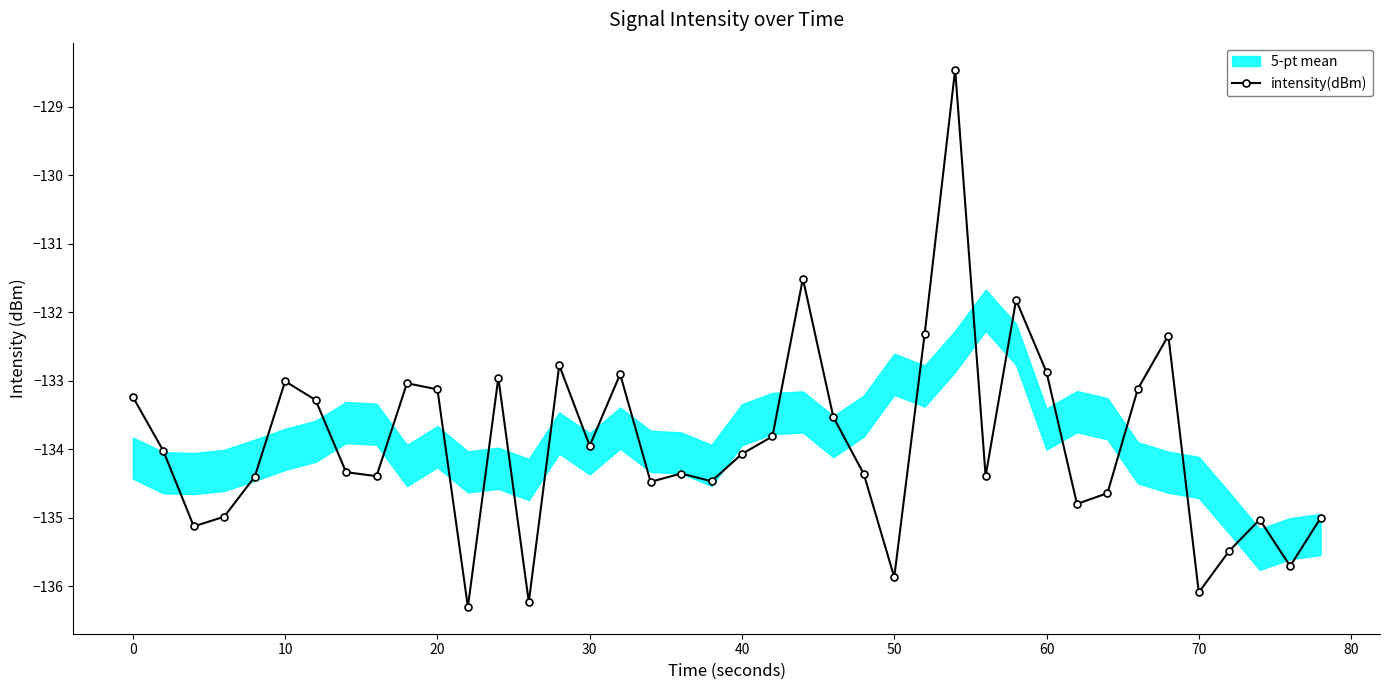

Is it true that intensity(dBm) equals -218.1 at 40?

False